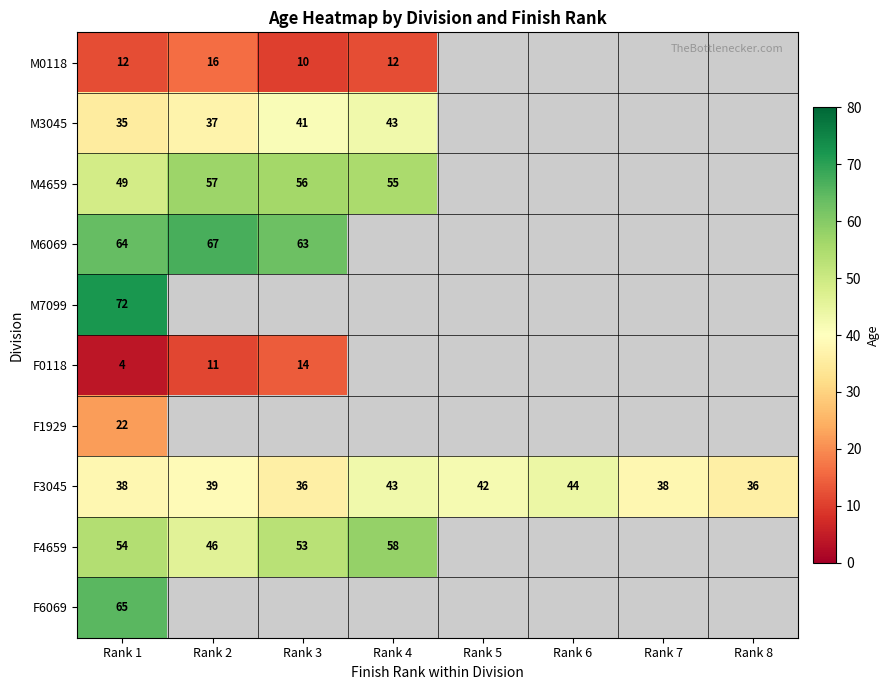

Is it true that M3045 equals 41 at Rank 3?

True